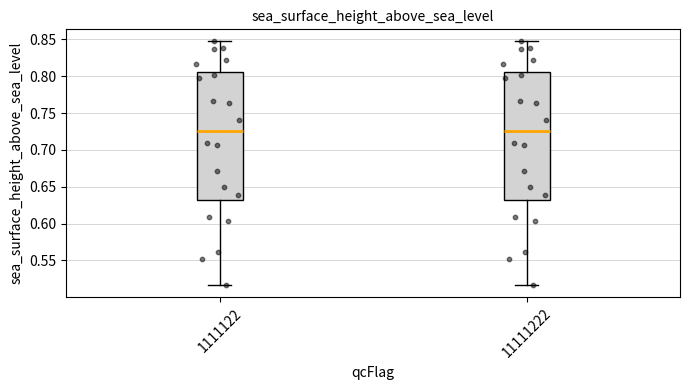

Where does the upper whisker of the box at x = 1111122 end on the y-axis? The values are not printed on the chart, so give them approximately, as read against the axis.

0.845